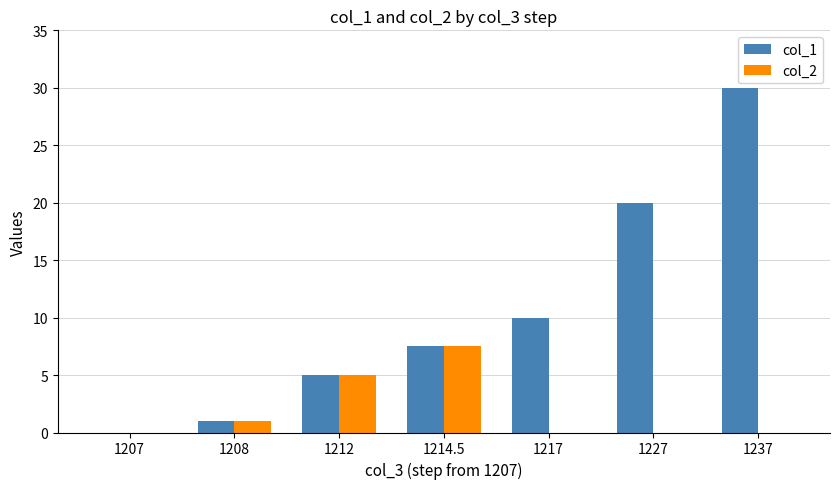

True or false: col_2 has a value of -3.9 at 1227.

False